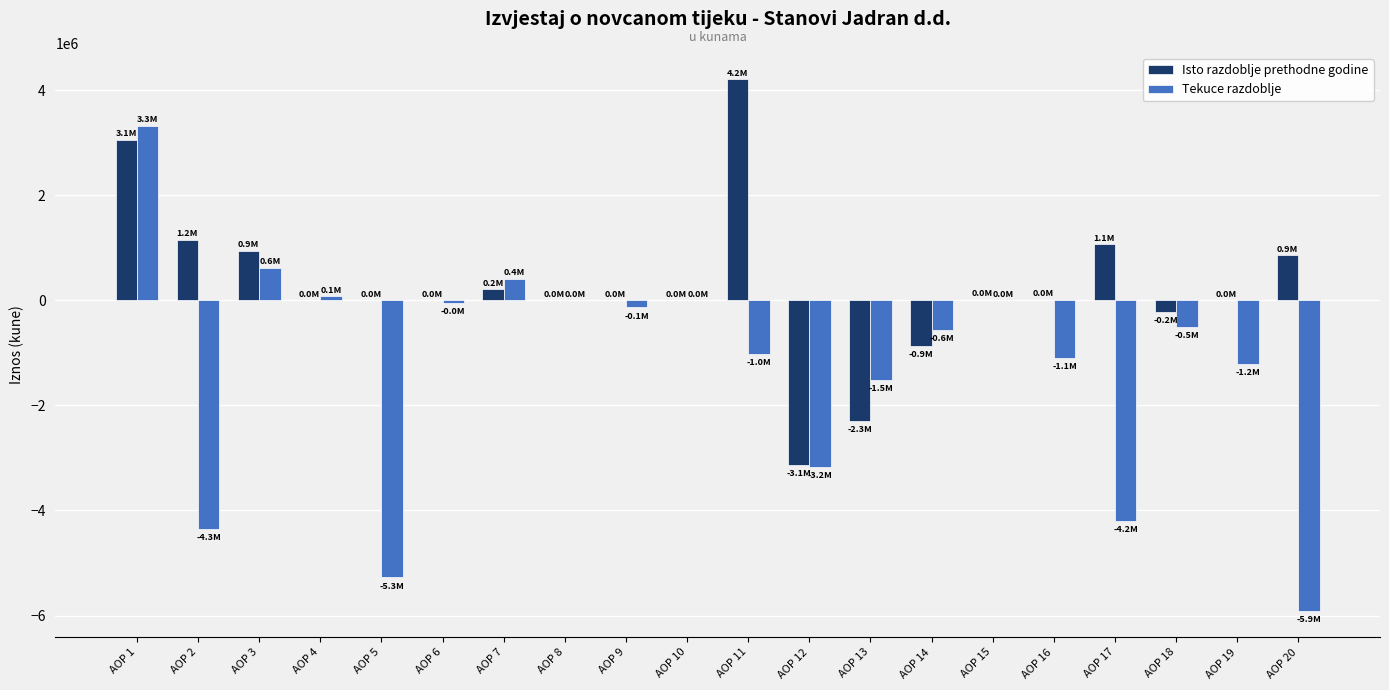

At which label is Tekuce razdoblje closest to -1292087?

AOP 19